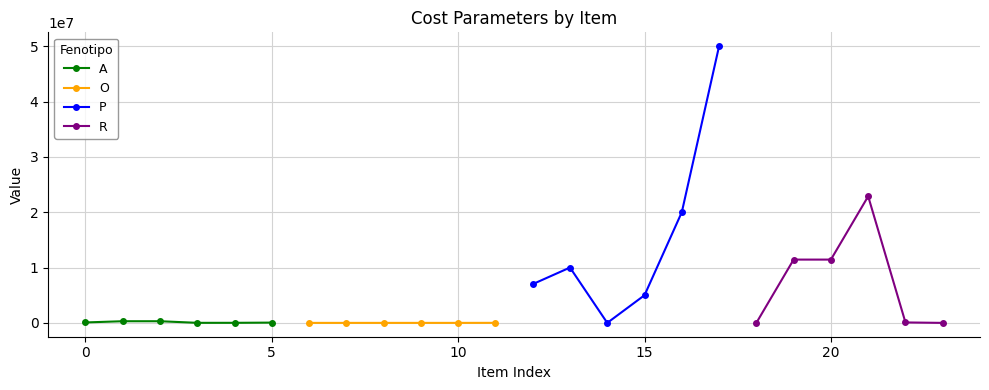

Which series changed the most between 10 and 20?

P